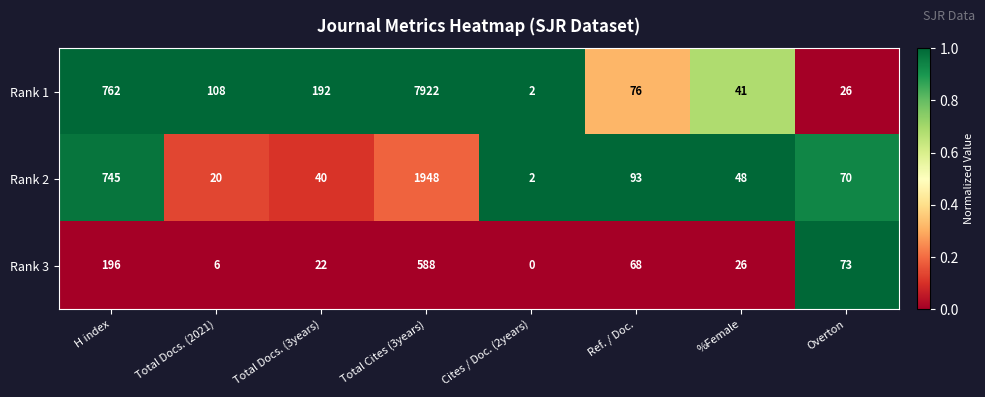

Reading right to left, list all the values displayed in this chart.

Rank 1: 26	41	76	2	7922	192	108	762
Rank 2: 70	48	93	2	1948	40	20	745
Rank 3: 73	26	68	0	588	22	6	196